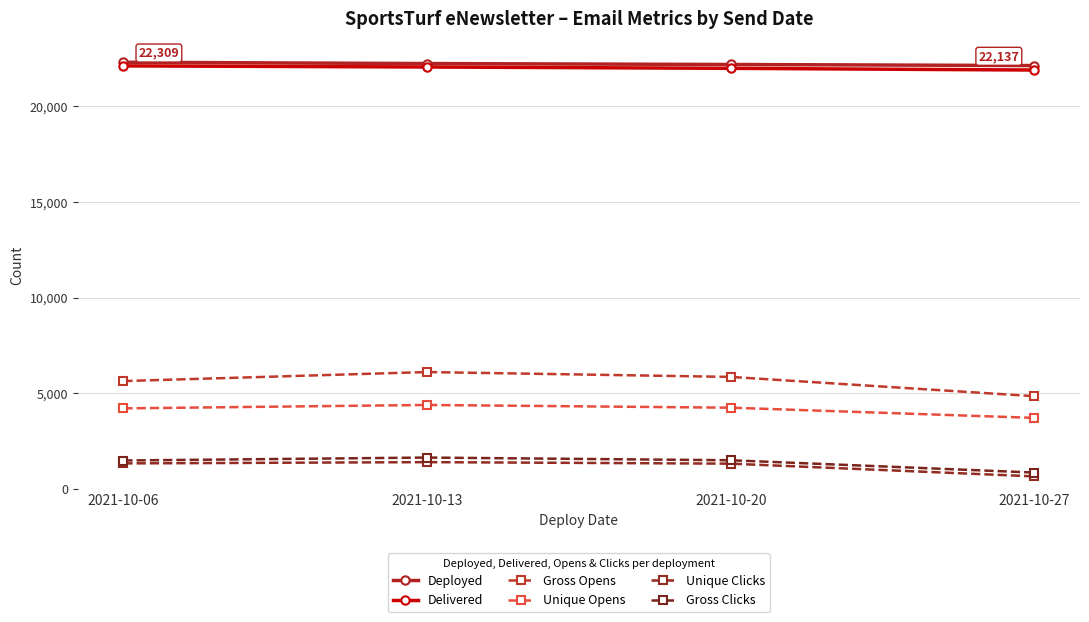

True or false: Unique Opens has more than 2 interior local peaks.

False